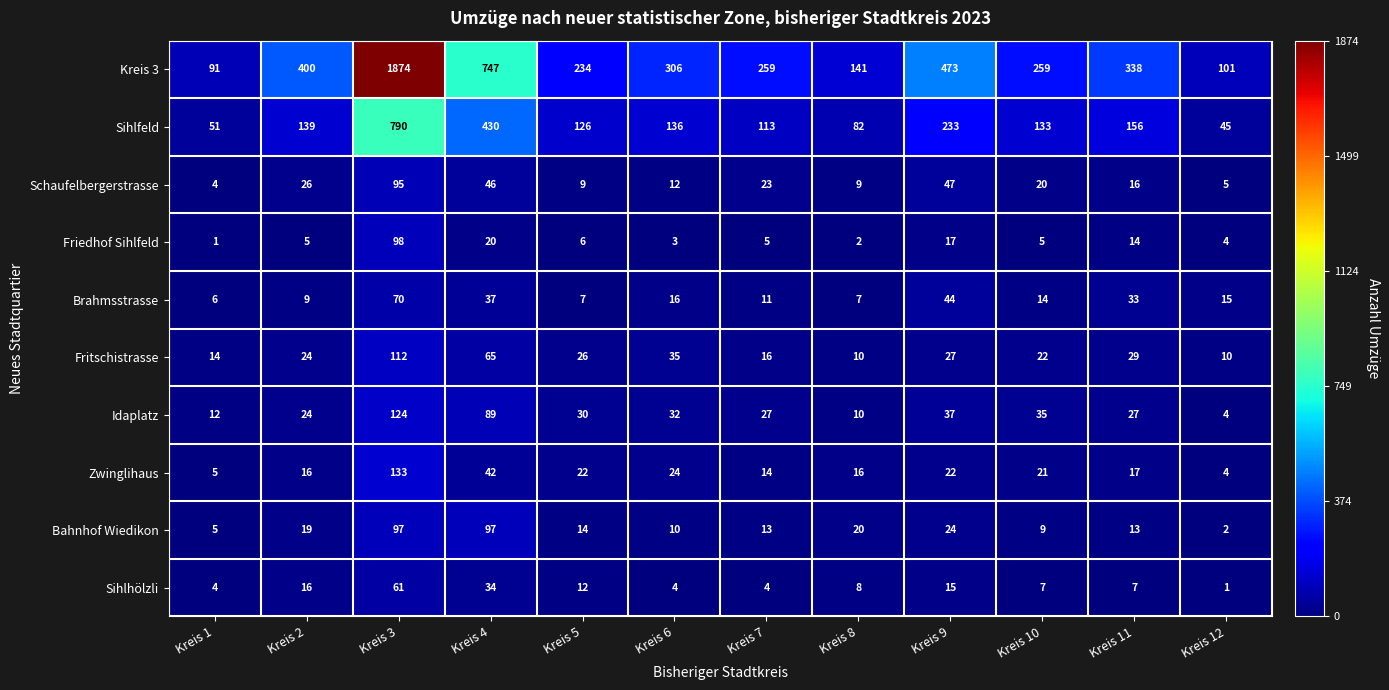

Which series changed the most between Kreis 2 and Kreis 5?

Kreis 3